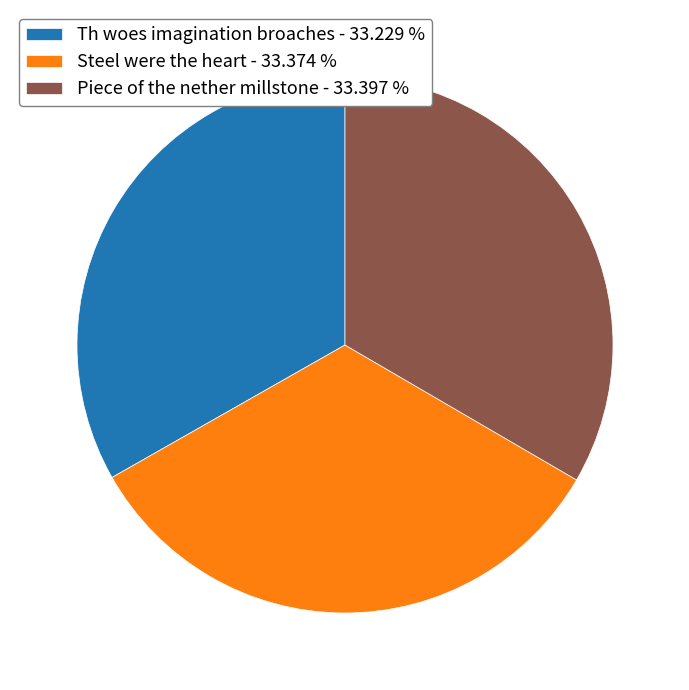

Is it true that Steel were the heart is 21% of the pie?

False